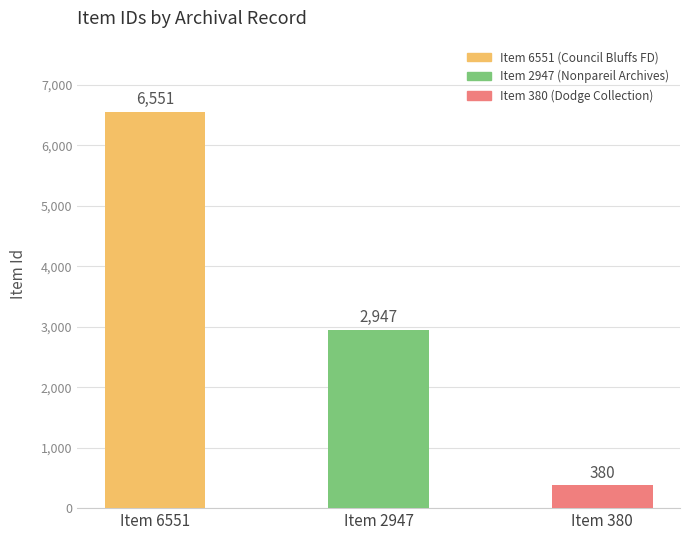

What is the difference between the second highest and minimum values?

2567